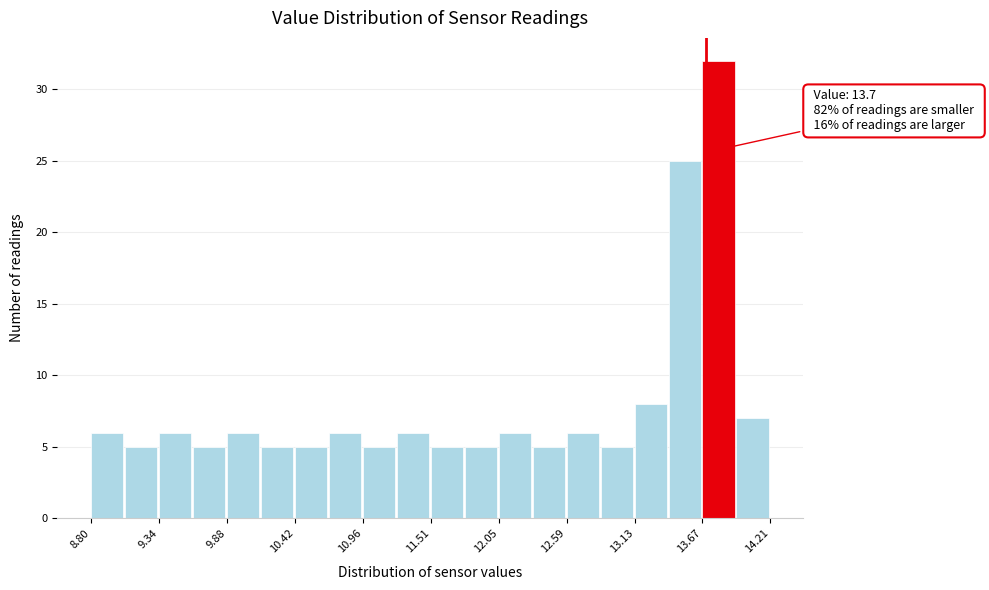

Read against the x-axis, roughly where is the centre of the tallest bar?

13.8